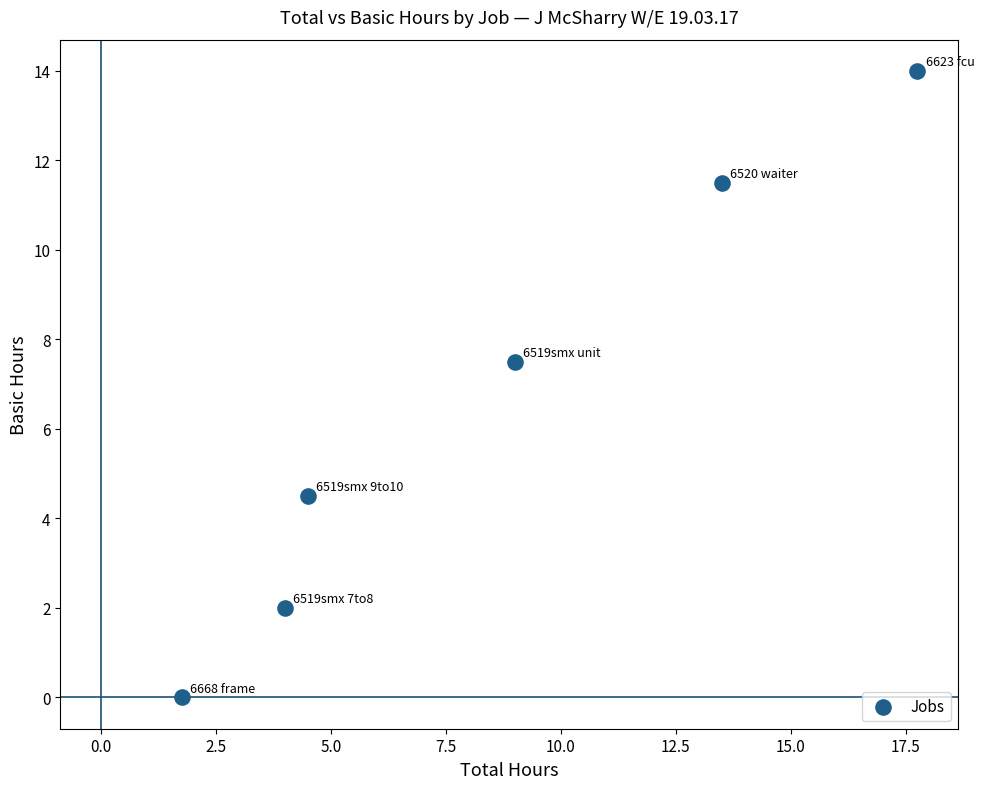

What is the average Y value?

6.6